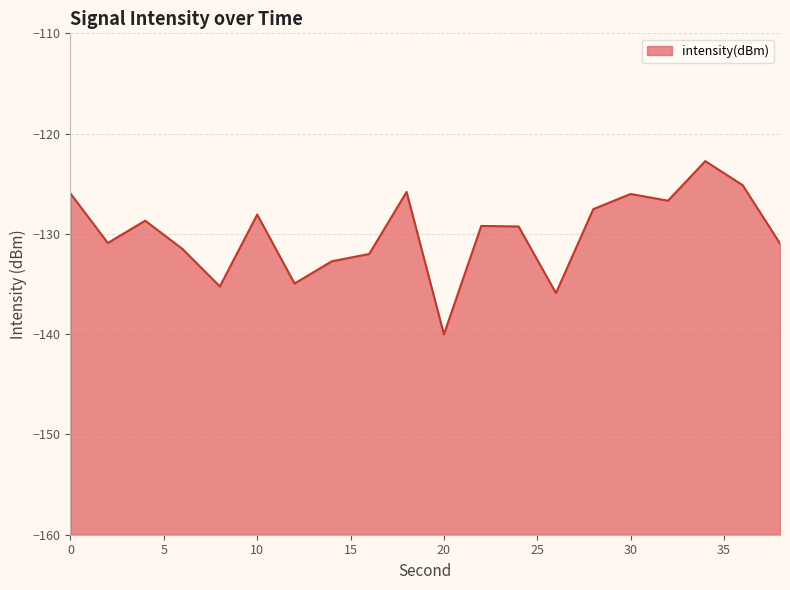

Does the chart have visible grid lines?

Yes